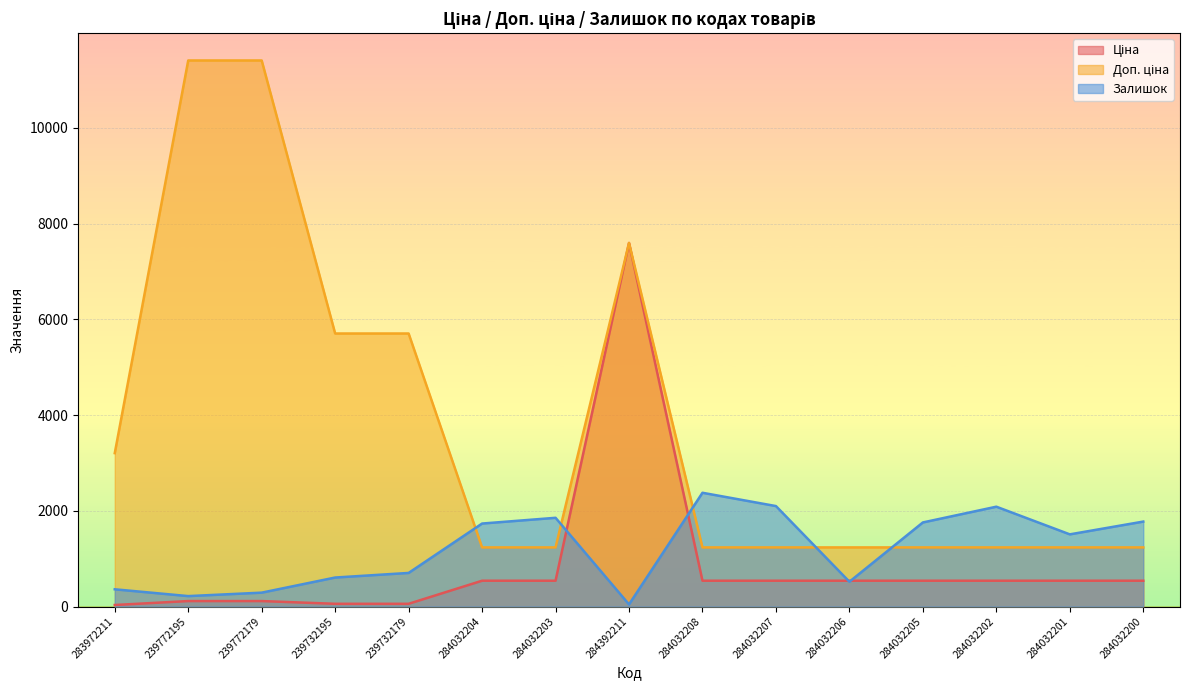

How many lines are shown in the chart?

3